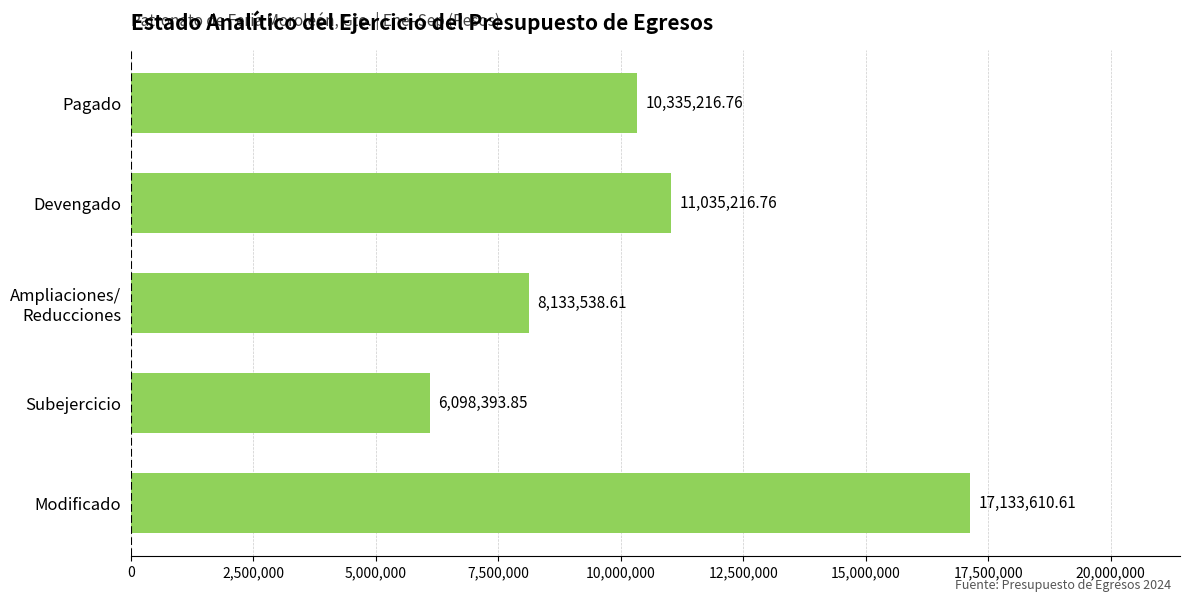

Where is the data nearest to the value 11616002?

Devengado